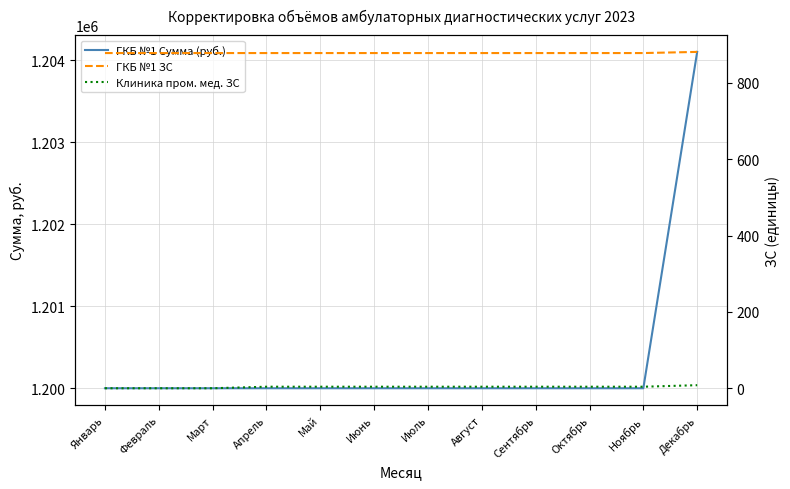

True or false: ГКБ №1 ЗС has a value of 878.0 at Март.

True